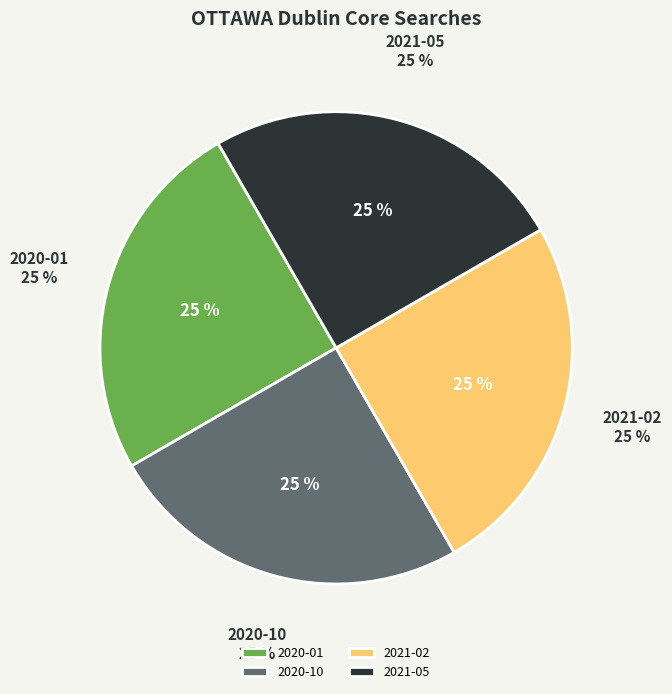

Is it true that 2020-10 is 25% of the pie?

True